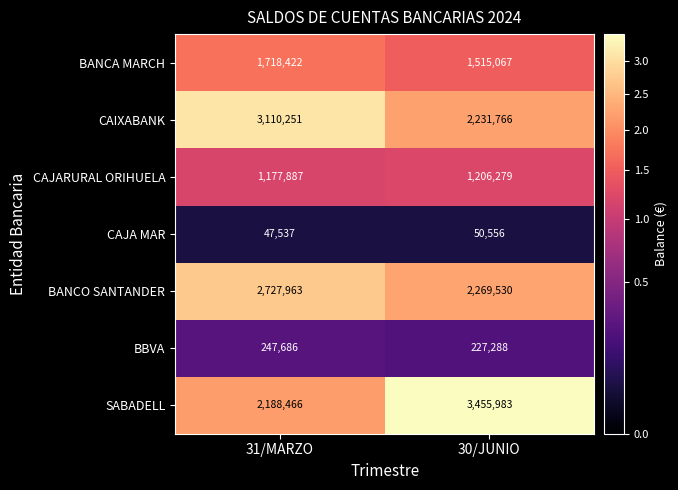

Rank the series at 30/JUNIO from highest to lowest value.

SABADELL, BANCO SANTANDER, CAIXABANK, BANCA MARCH, CAJARURAL ORIHUELA, BBVA, CAJA MAR